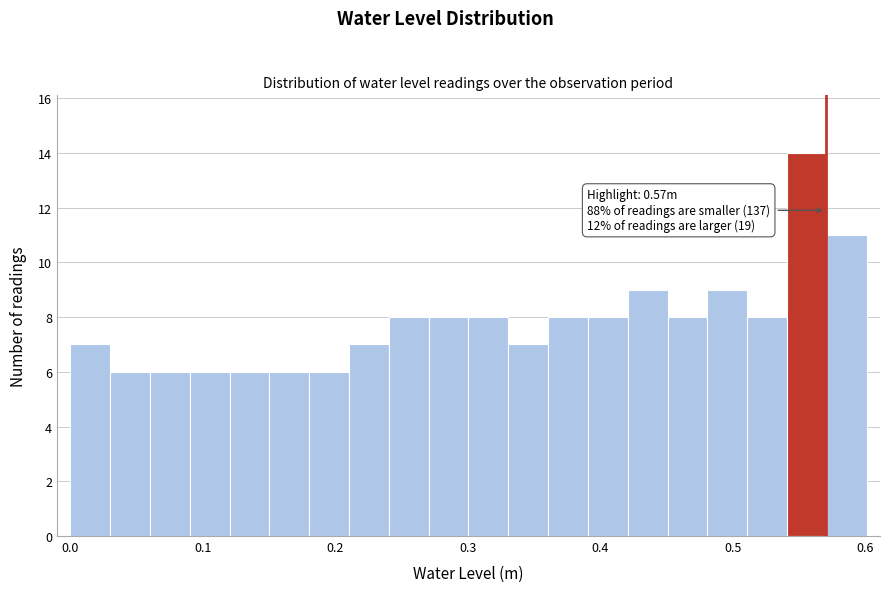

Read against the x-axis, roughly where is the centre of the tallest bar?

0.56